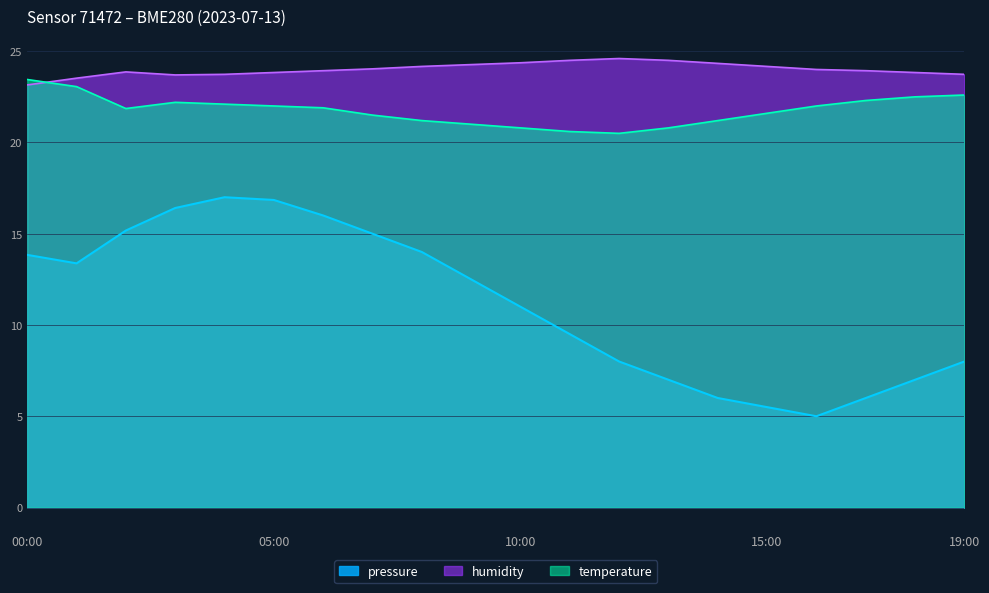

How many lines are shown in the chart?

3